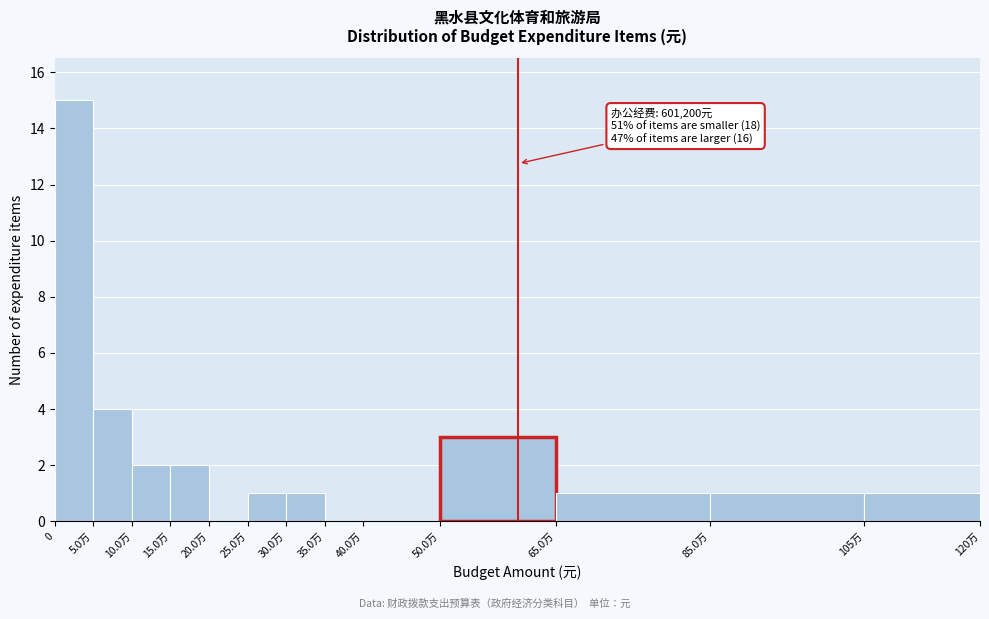

Reading left to right, list all the values displayed in this chart.

0=15	5.0万=4	10.0万=2	15.0万=2	20.0万=0	25.0万=1	30.0万=1	35.0万=0	40.0万=0	50.0万=3	65.0万=1	85.0万=1	105万=1